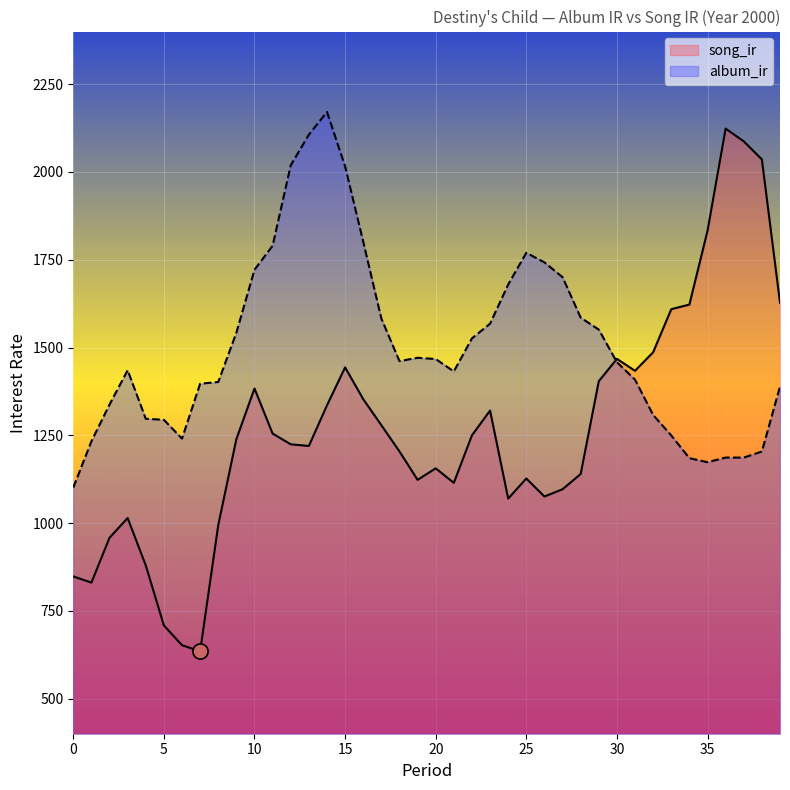

At which category is the sum across all series the highest?

14